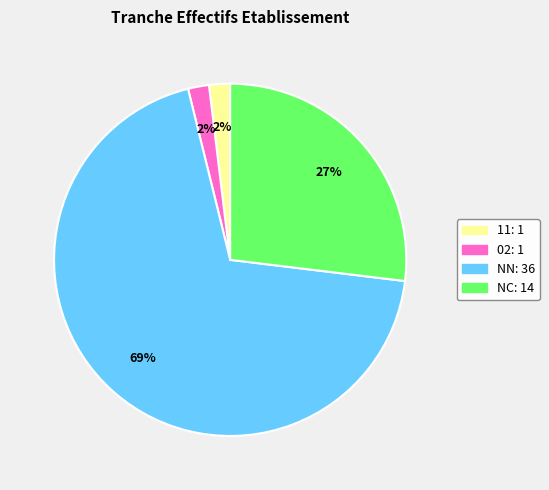

Is there a majority slice in this chart?

Yes